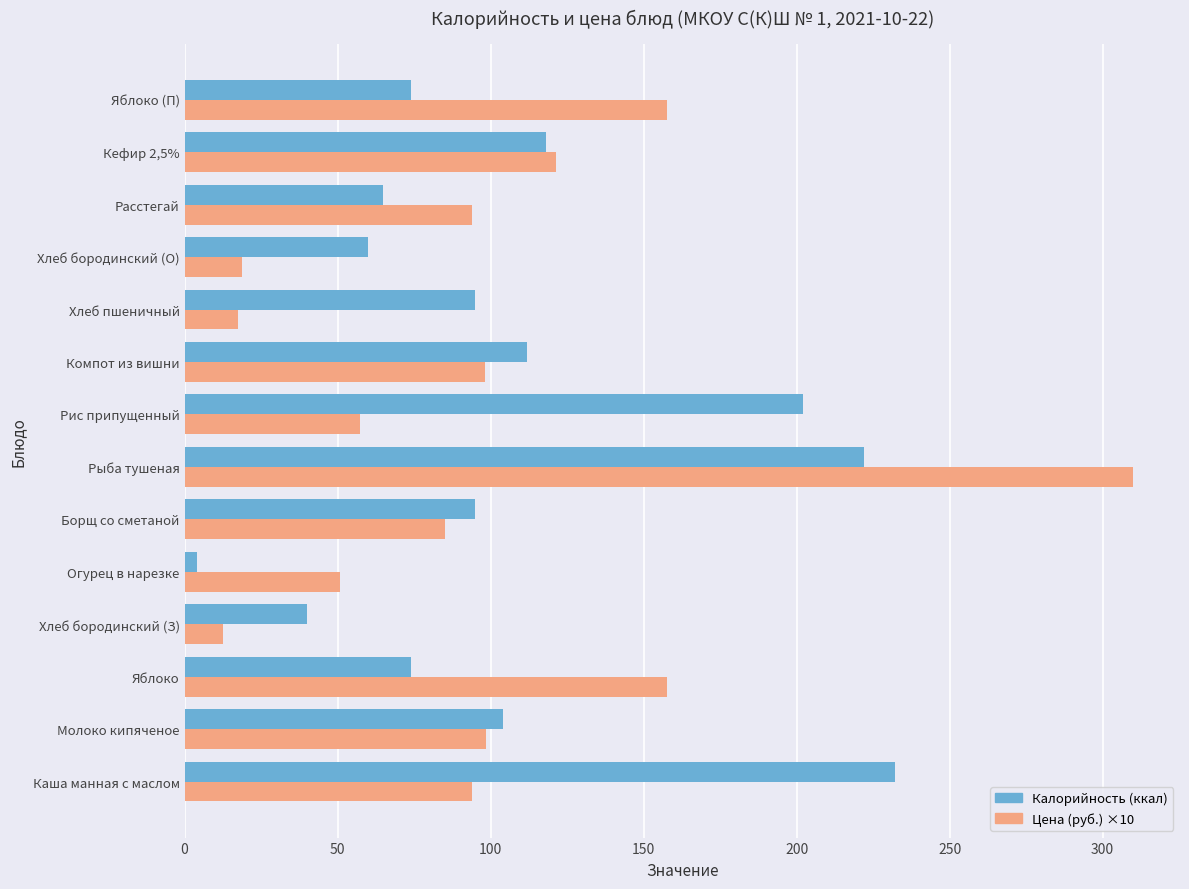

At which category is the sum across all series the highest?

Рыба тушеная